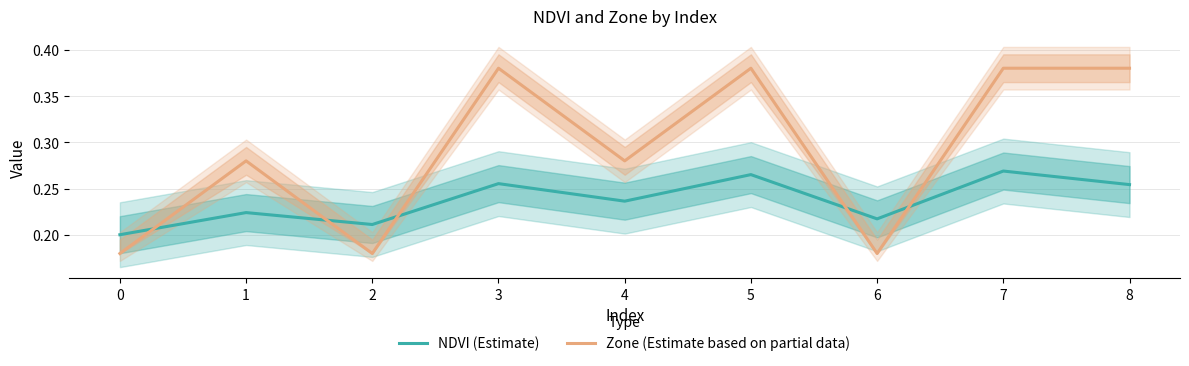

Count the number of categories in the chart.

9